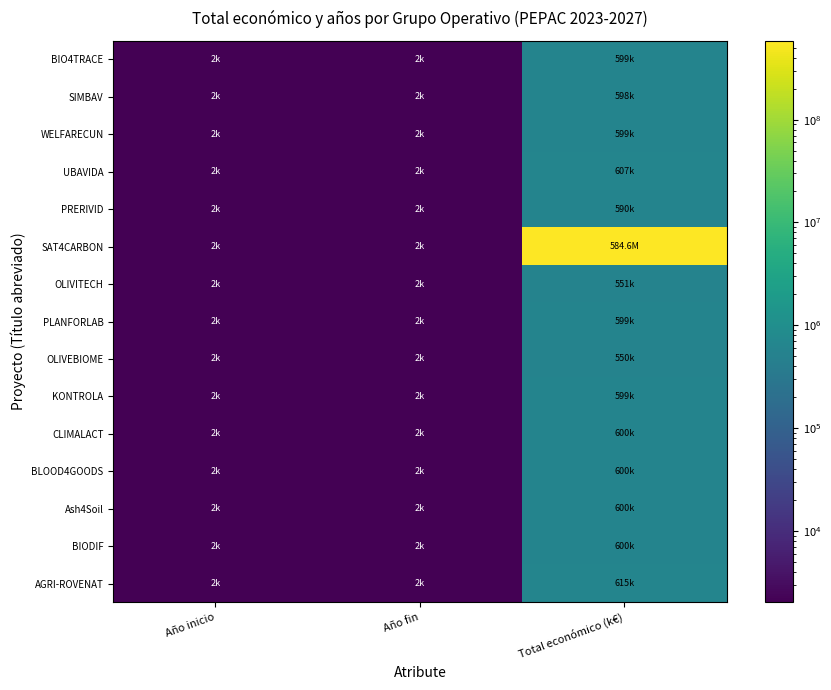

Between Año inicio and Total económico (k€), which series saw the biggest shift?

SAT4CARBON